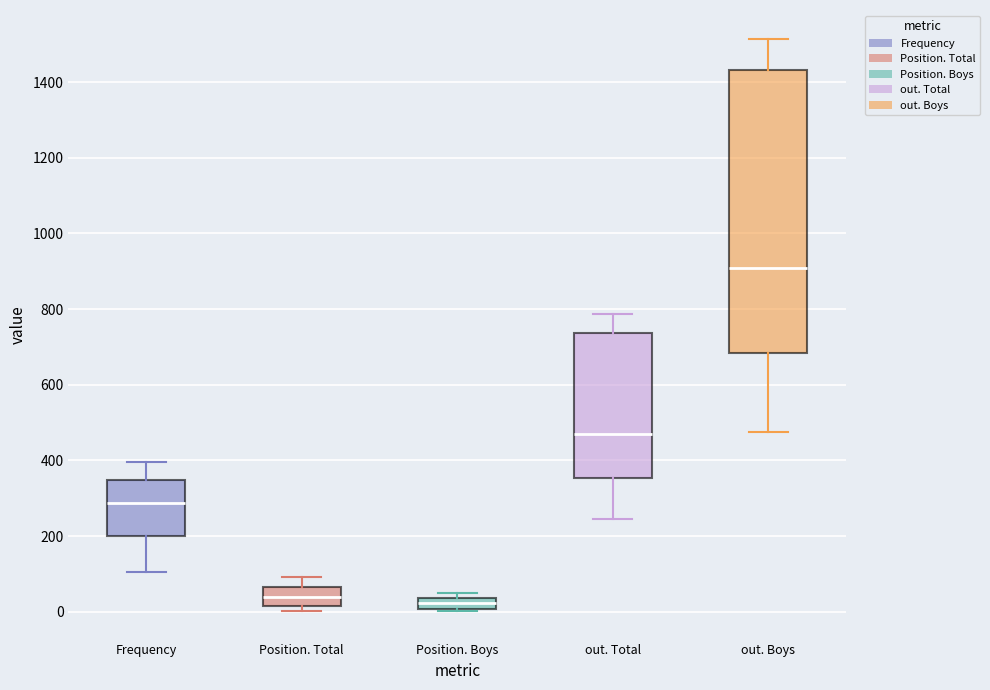

Where does the upper whisker of the box for out. Total end on the y-axis? The values are not printed on the chart, so give them approximately, as read against the axis.

780